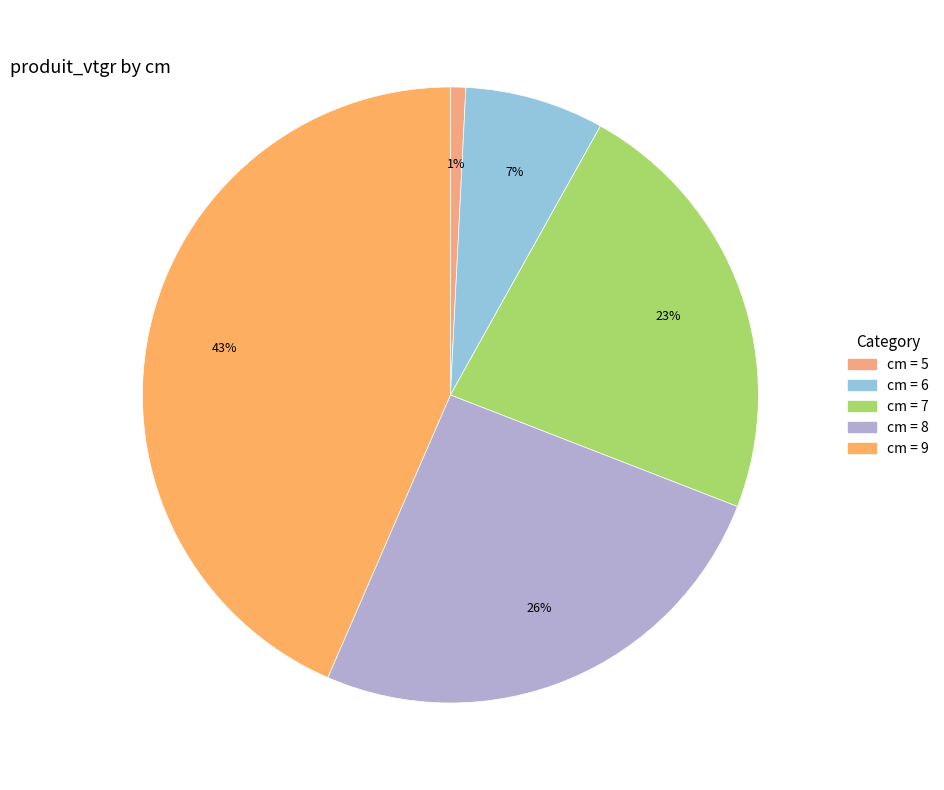

Which slice is the largest?

9